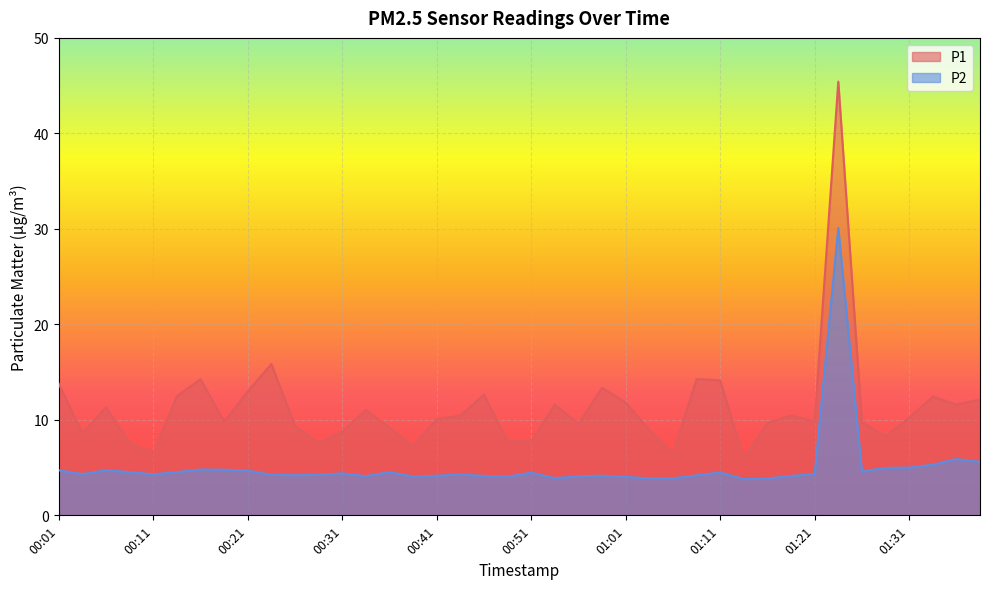

True or false: P2 and P1 intersect in this chart.

False